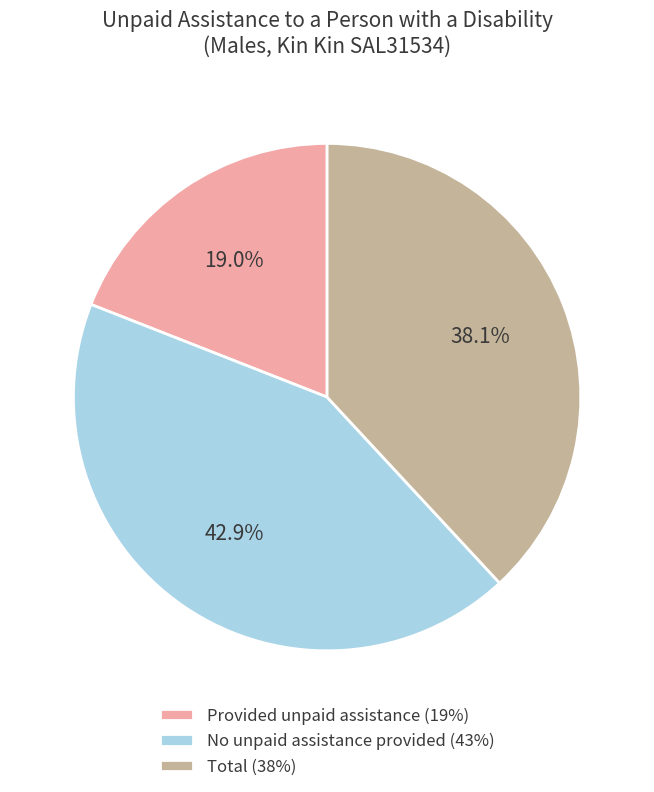

Is Provided unpaid assistance (19%) the majority of the pie?

No